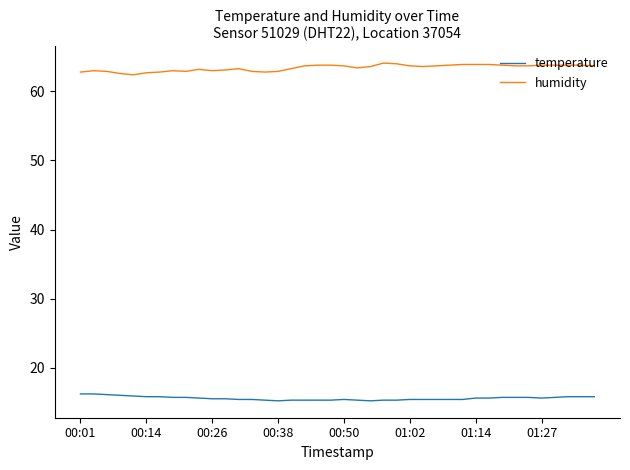

What are all the series names shown in the legend?

temperature, humidity